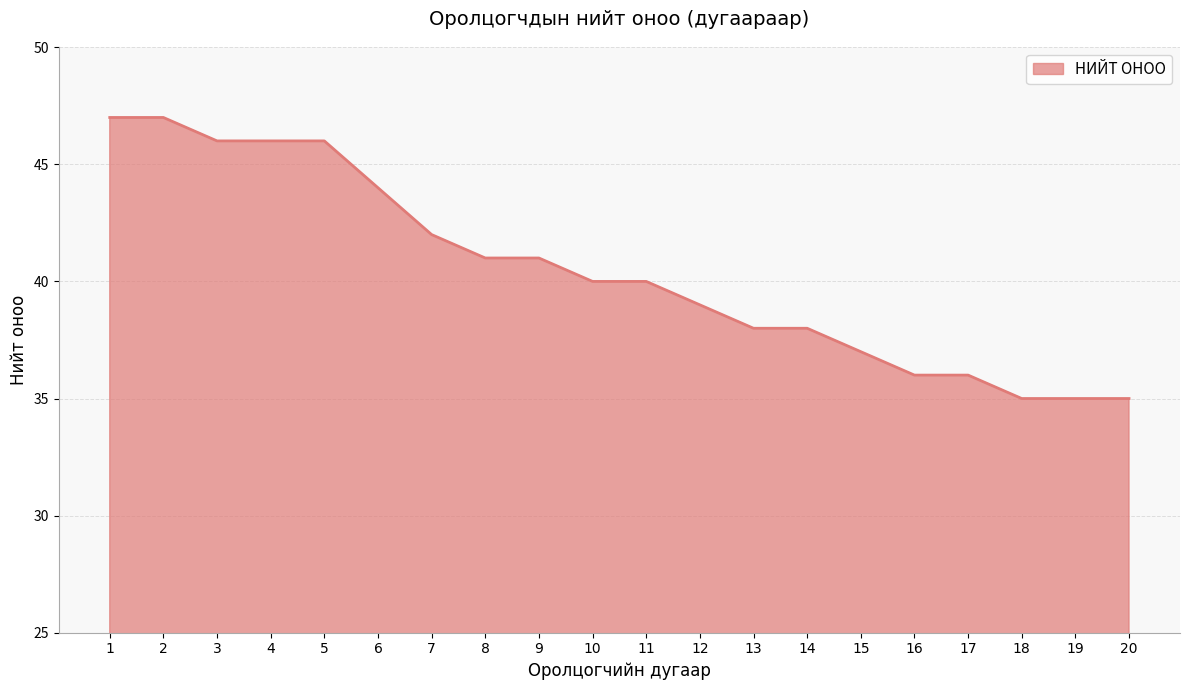

What is the smallest value displayed?

35